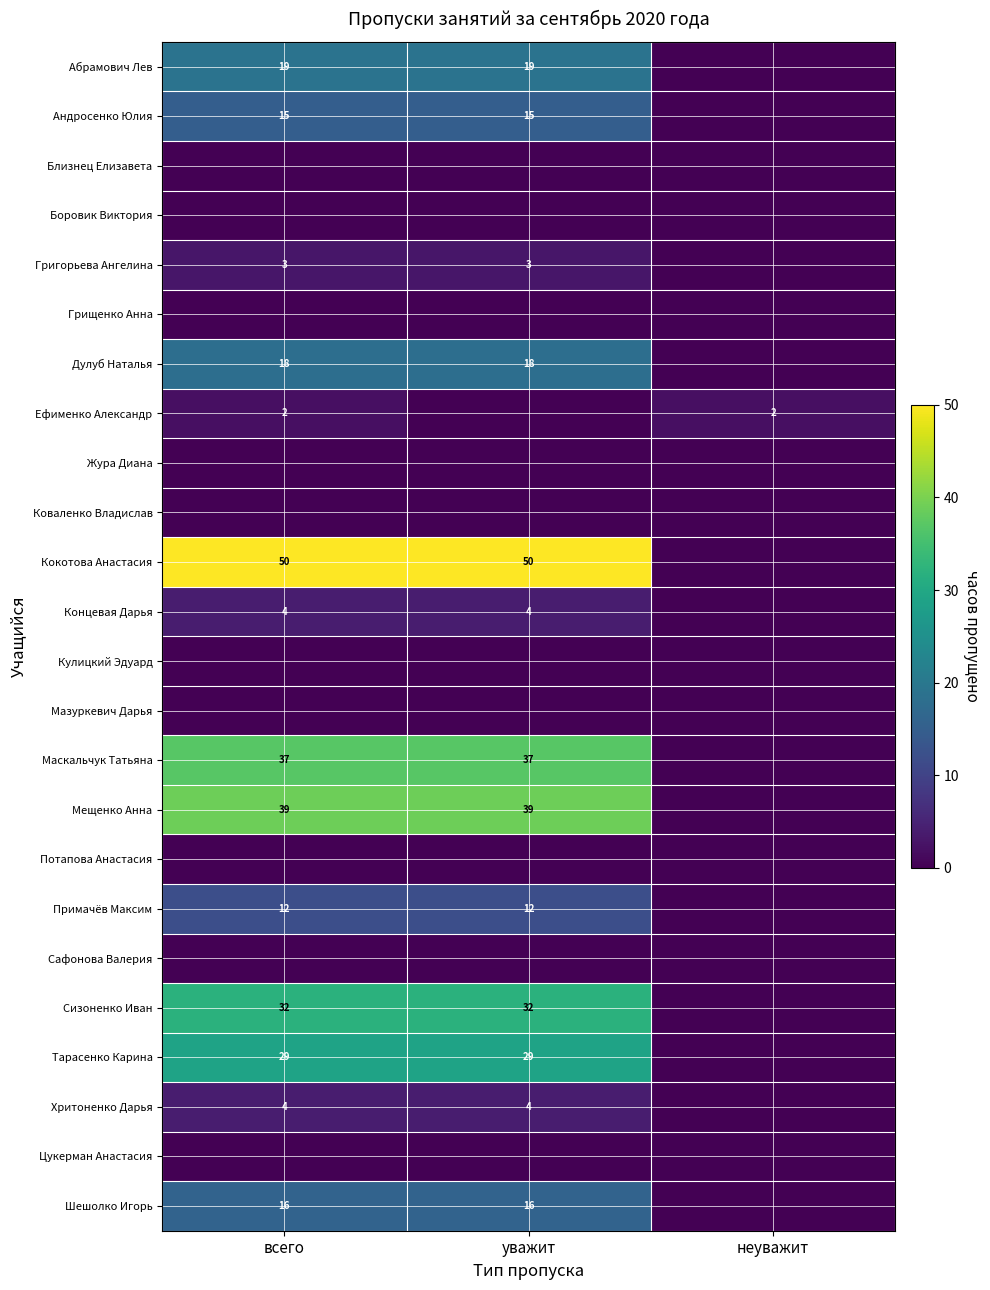

The Мещенко Анна series shows 11 at всего. True or false?

False